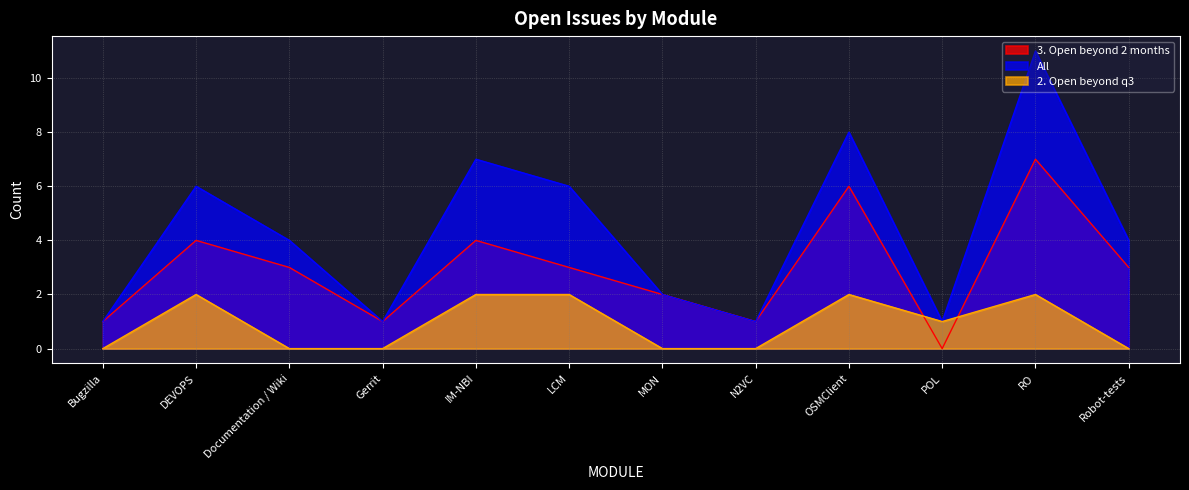

The value of All at MON is 2. True or false?

True